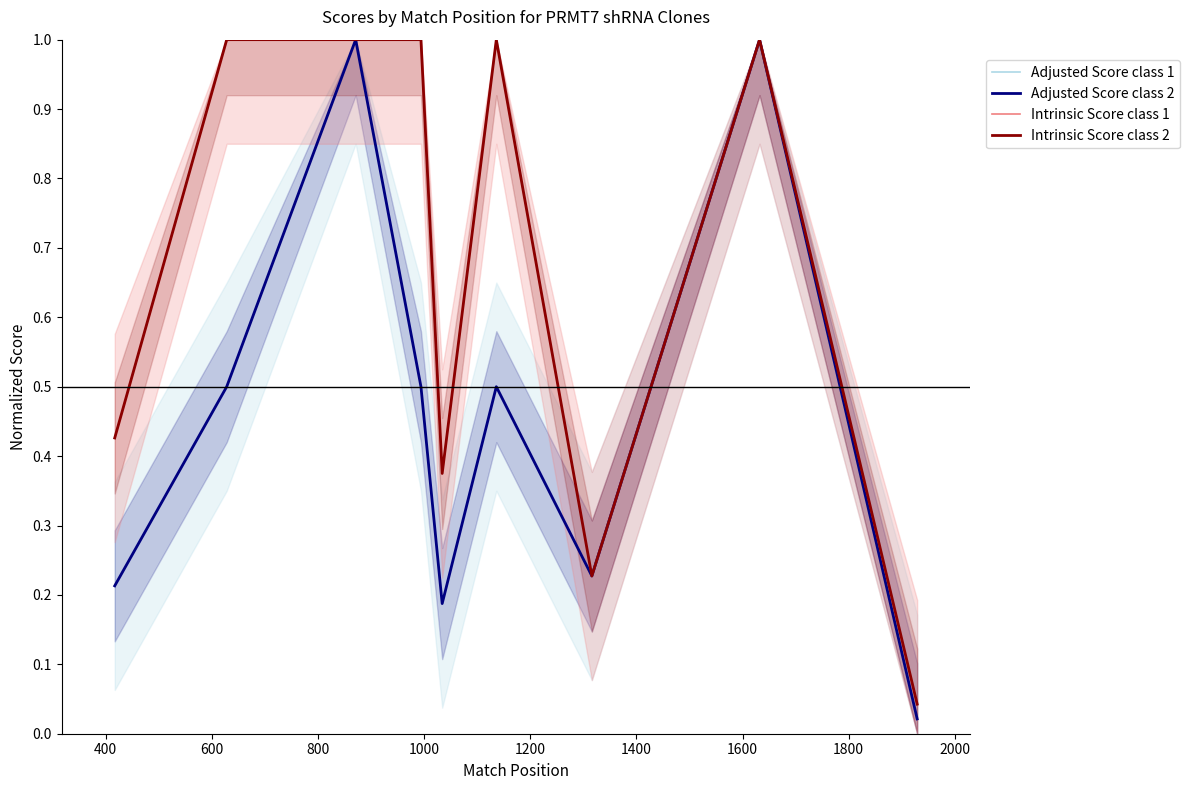

True or false: Adjusted Score class 2 and Adjusted Score class 1 cross at least once.

False